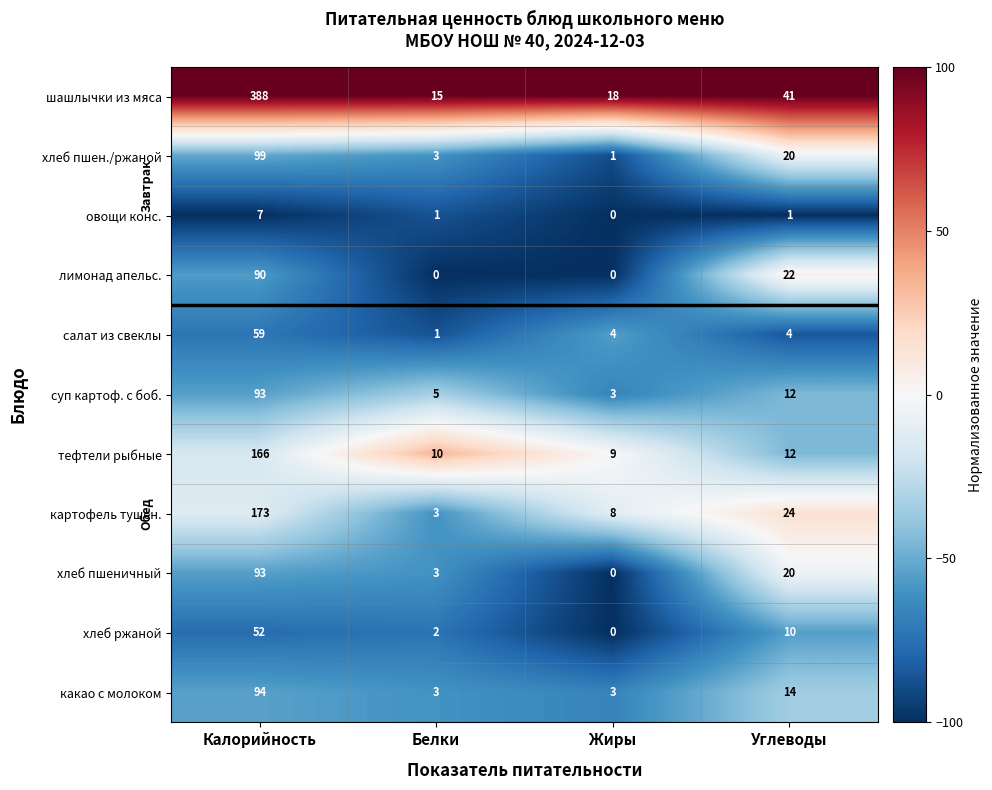

Which series has the widest spread of values?

шашлычки из мяса